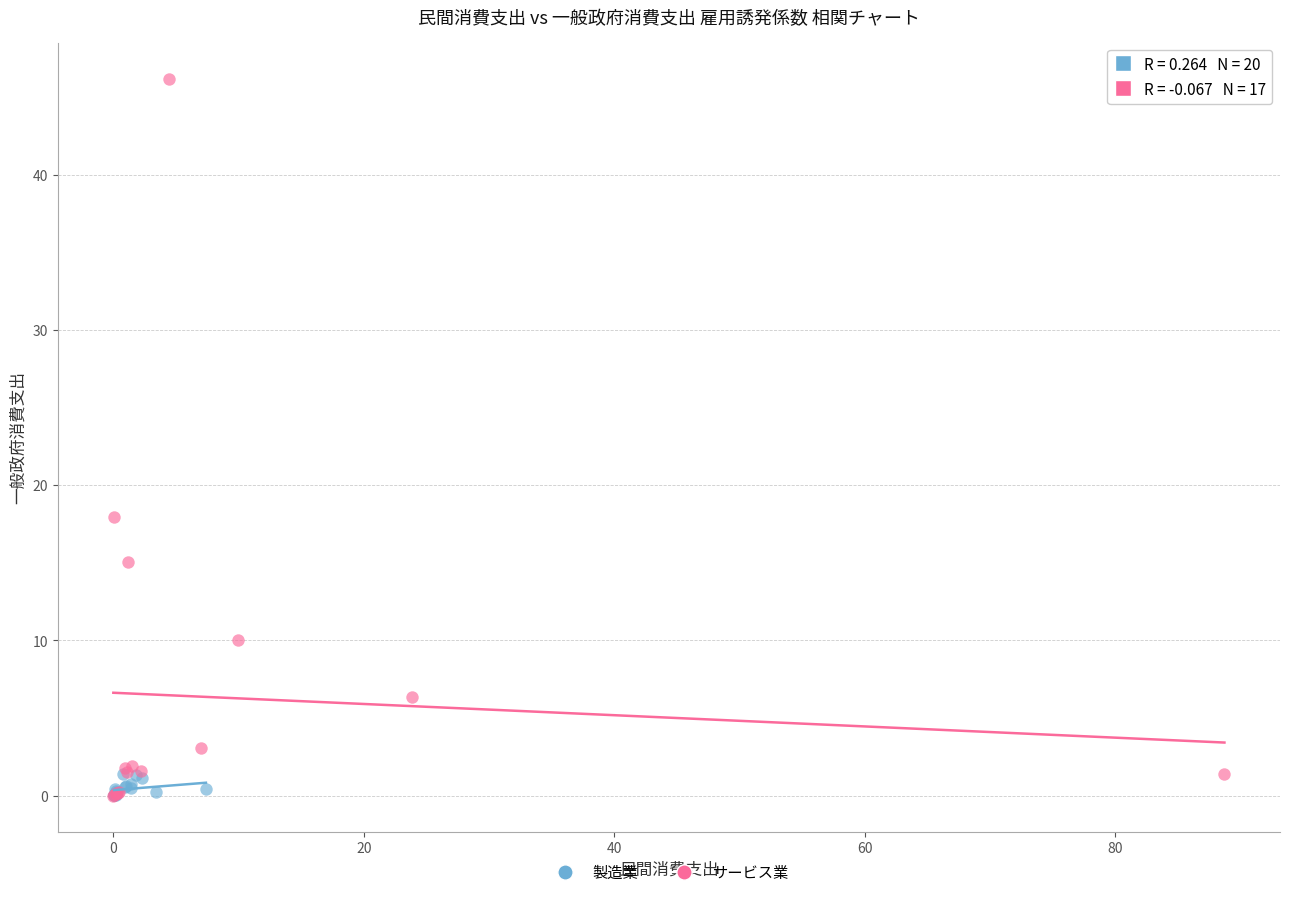

Which series has the widest spread of Y values?

サービス業